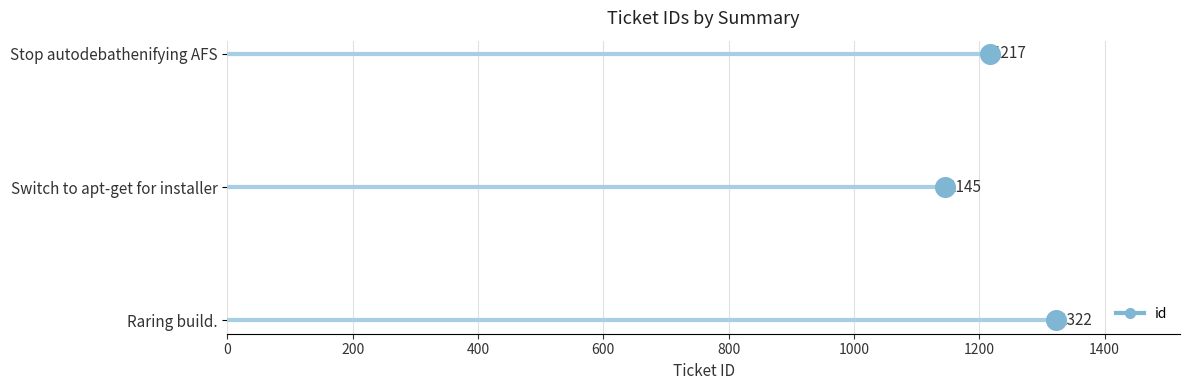

Between 400 and 0, which is larger?

400